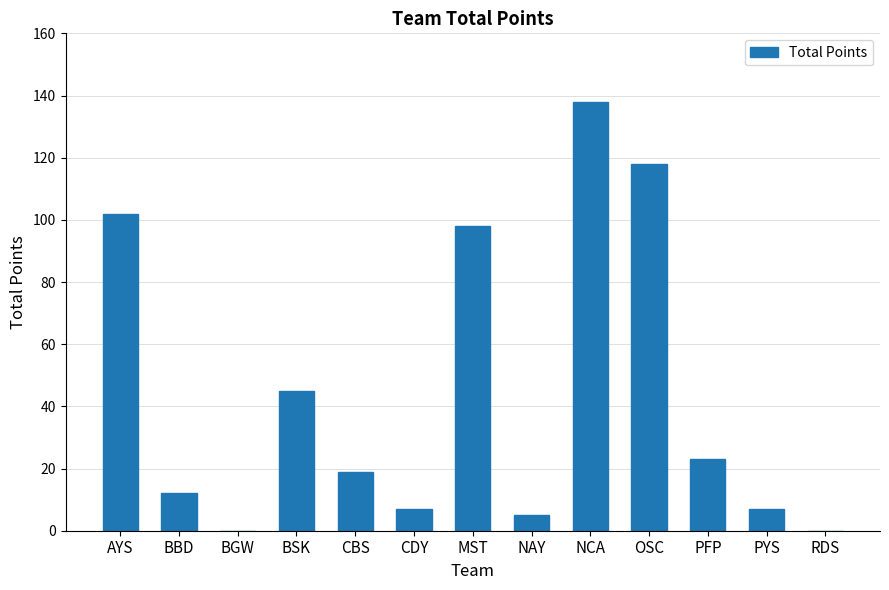

Count the number of categories in the chart.

13